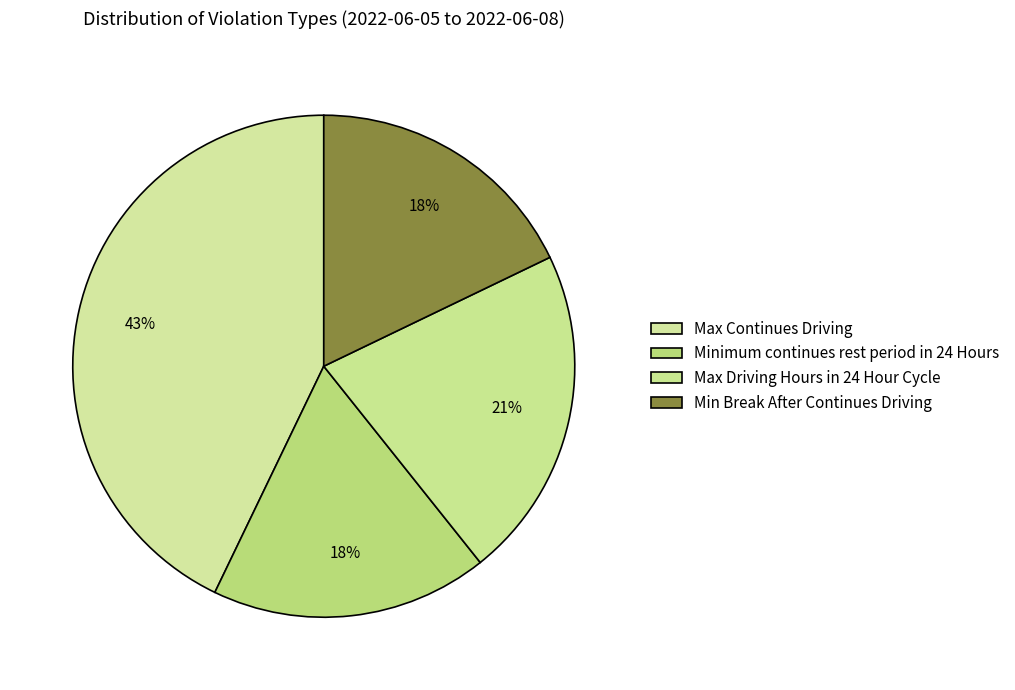

Is it true that Minimum continues rest period in 24 Hours is 24% of the pie?

False